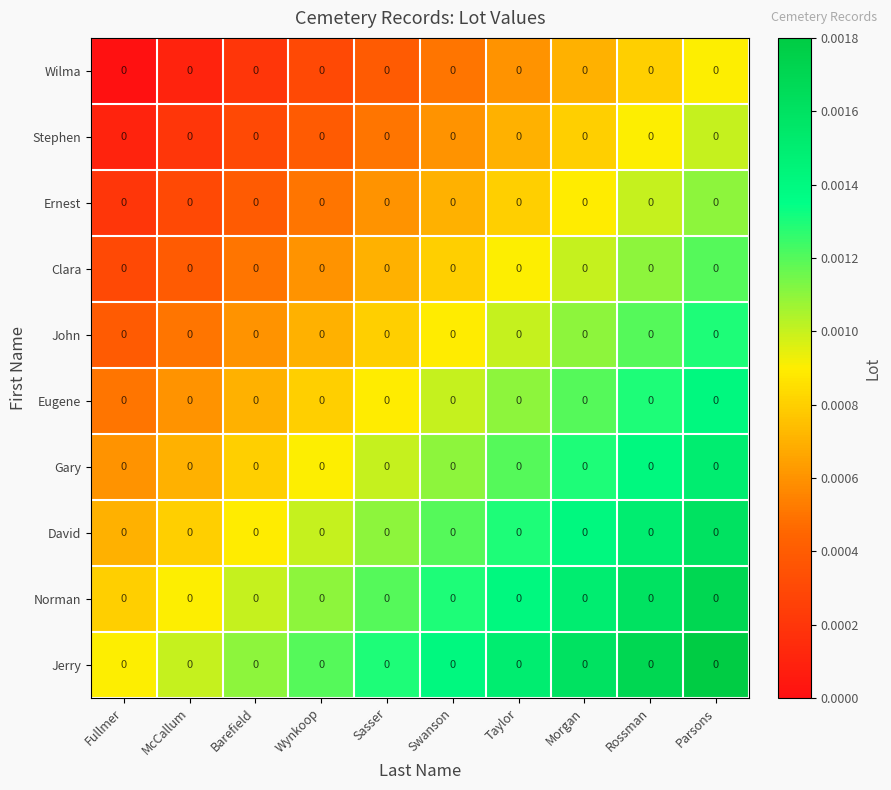

At which category is the sum across all series the highest?

Parsons